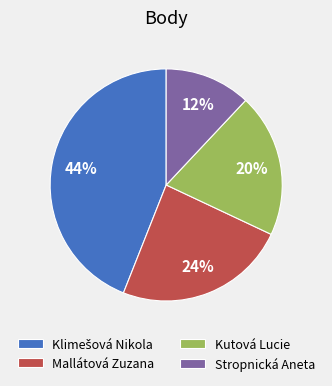

Is it true that Mallátová Zuzana is 15% of the pie?

False